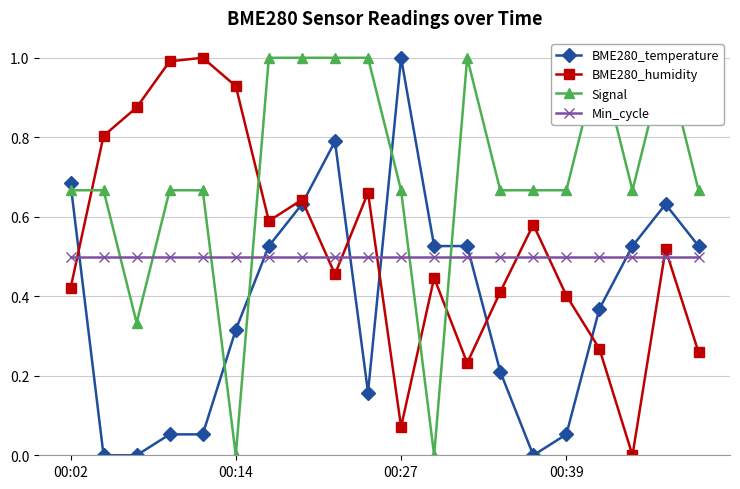

True or false: Min_cycle and BME280_humidity intersect in this chart.

True